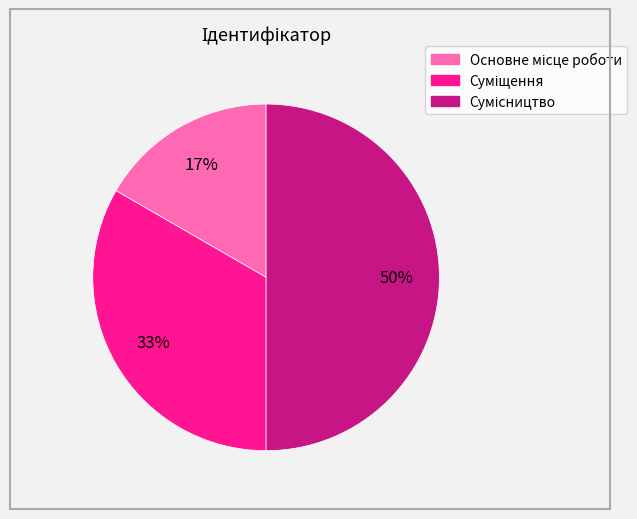

To the nearest percent, what is the average slice percentage?

33%